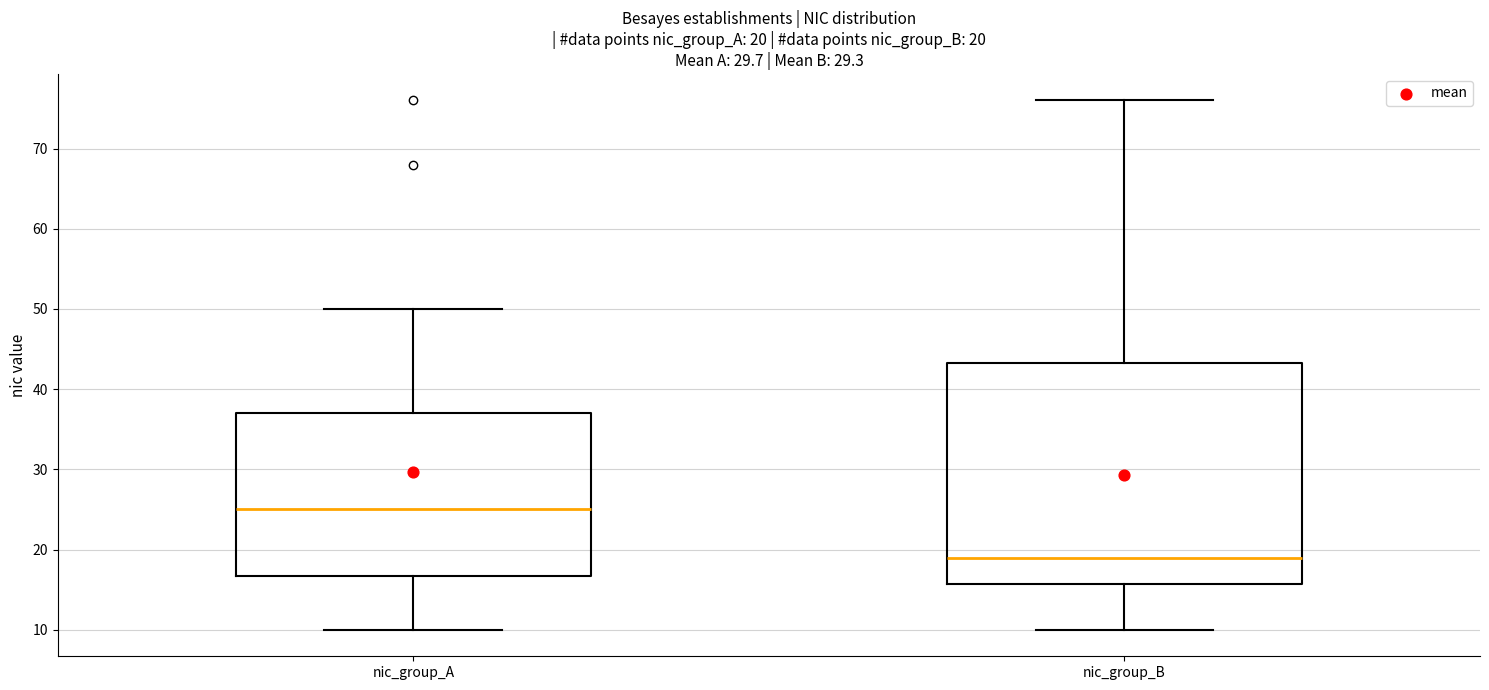

Which box's median line is the lowest?

nic_group_B